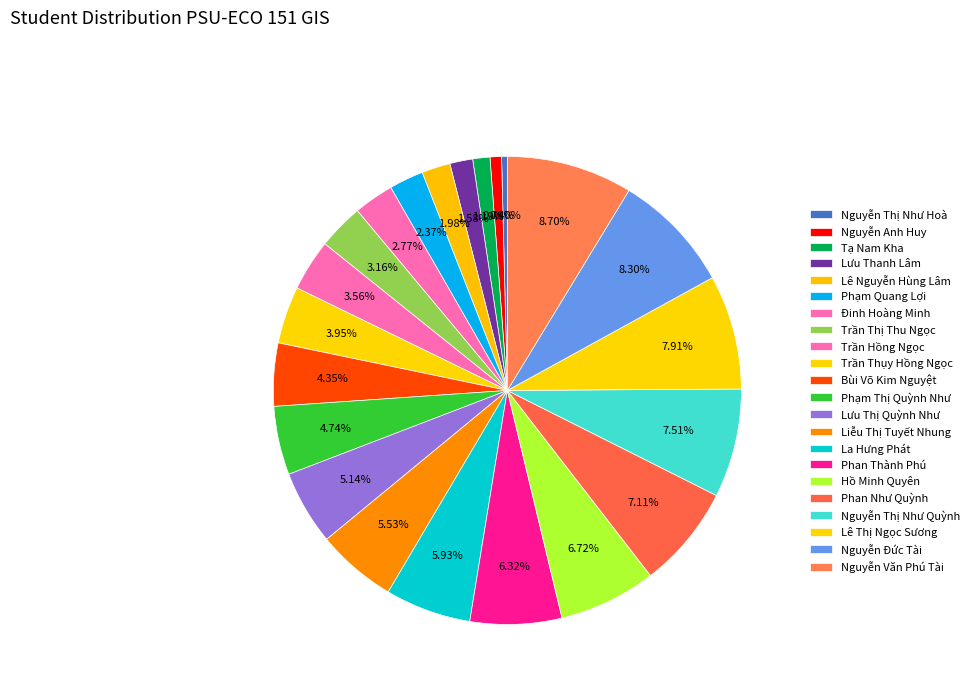

How many slices are in this pie chart?

22